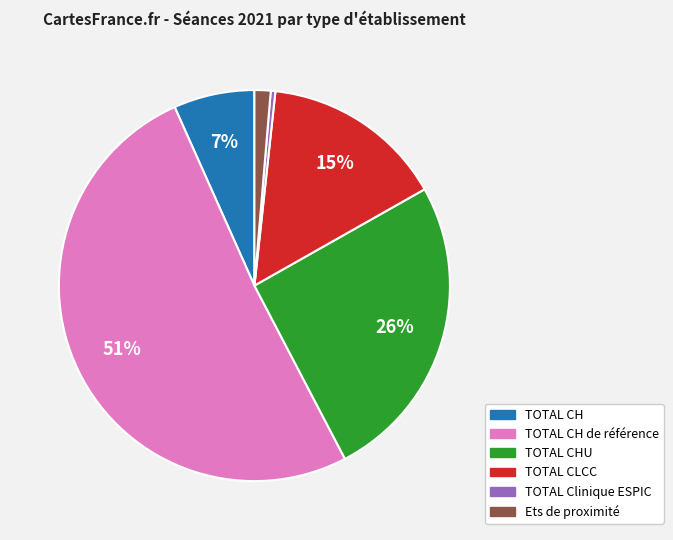

Is there a majority slice in this chart?

Yes